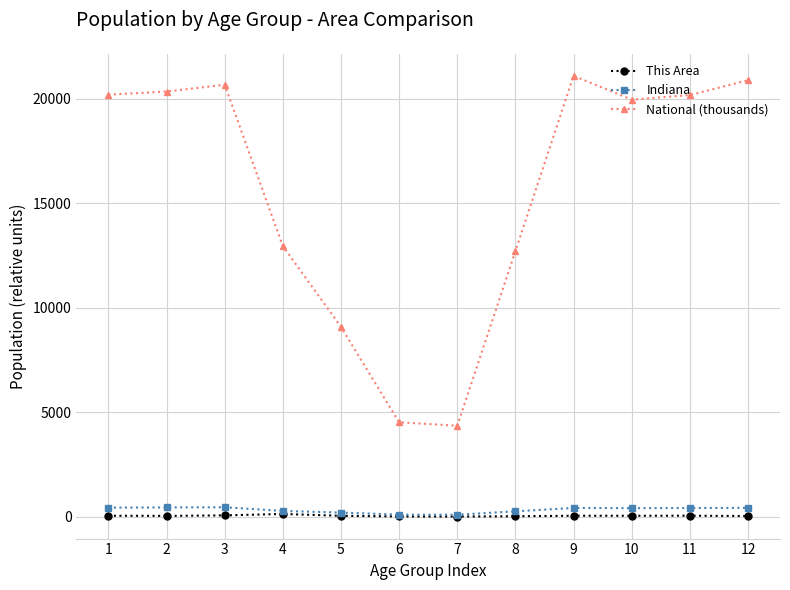

In National (thousands), how many points are higher than both neighbors (excluding endpoints)?

2